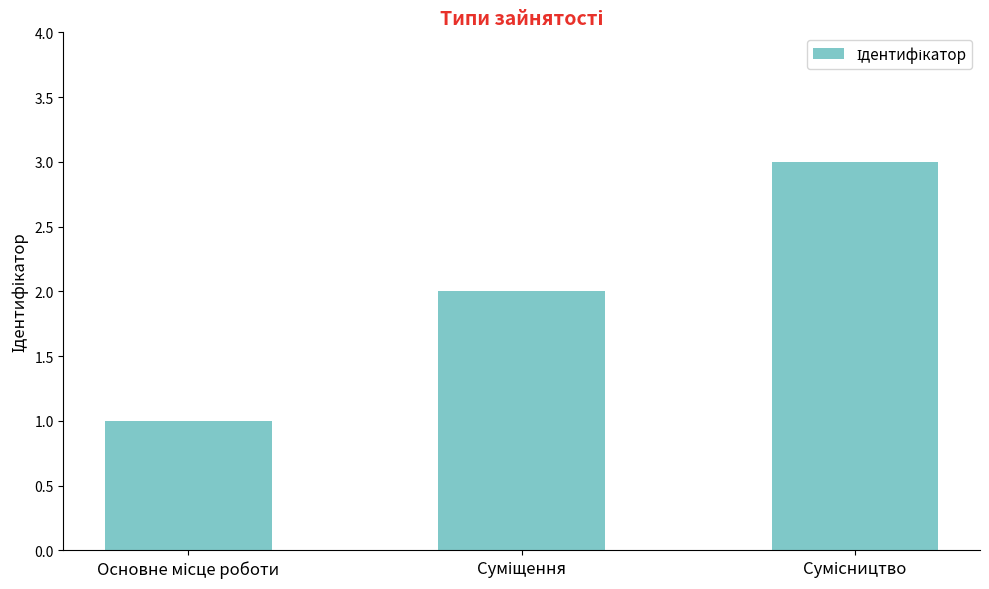

What is the maximum value shown in the chart?

3